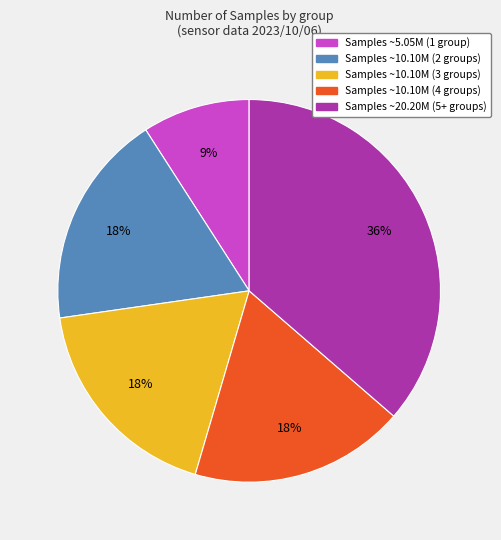

To the nearest percent, what portion does Samples ~20.20M (5+ groups) represent?

36%